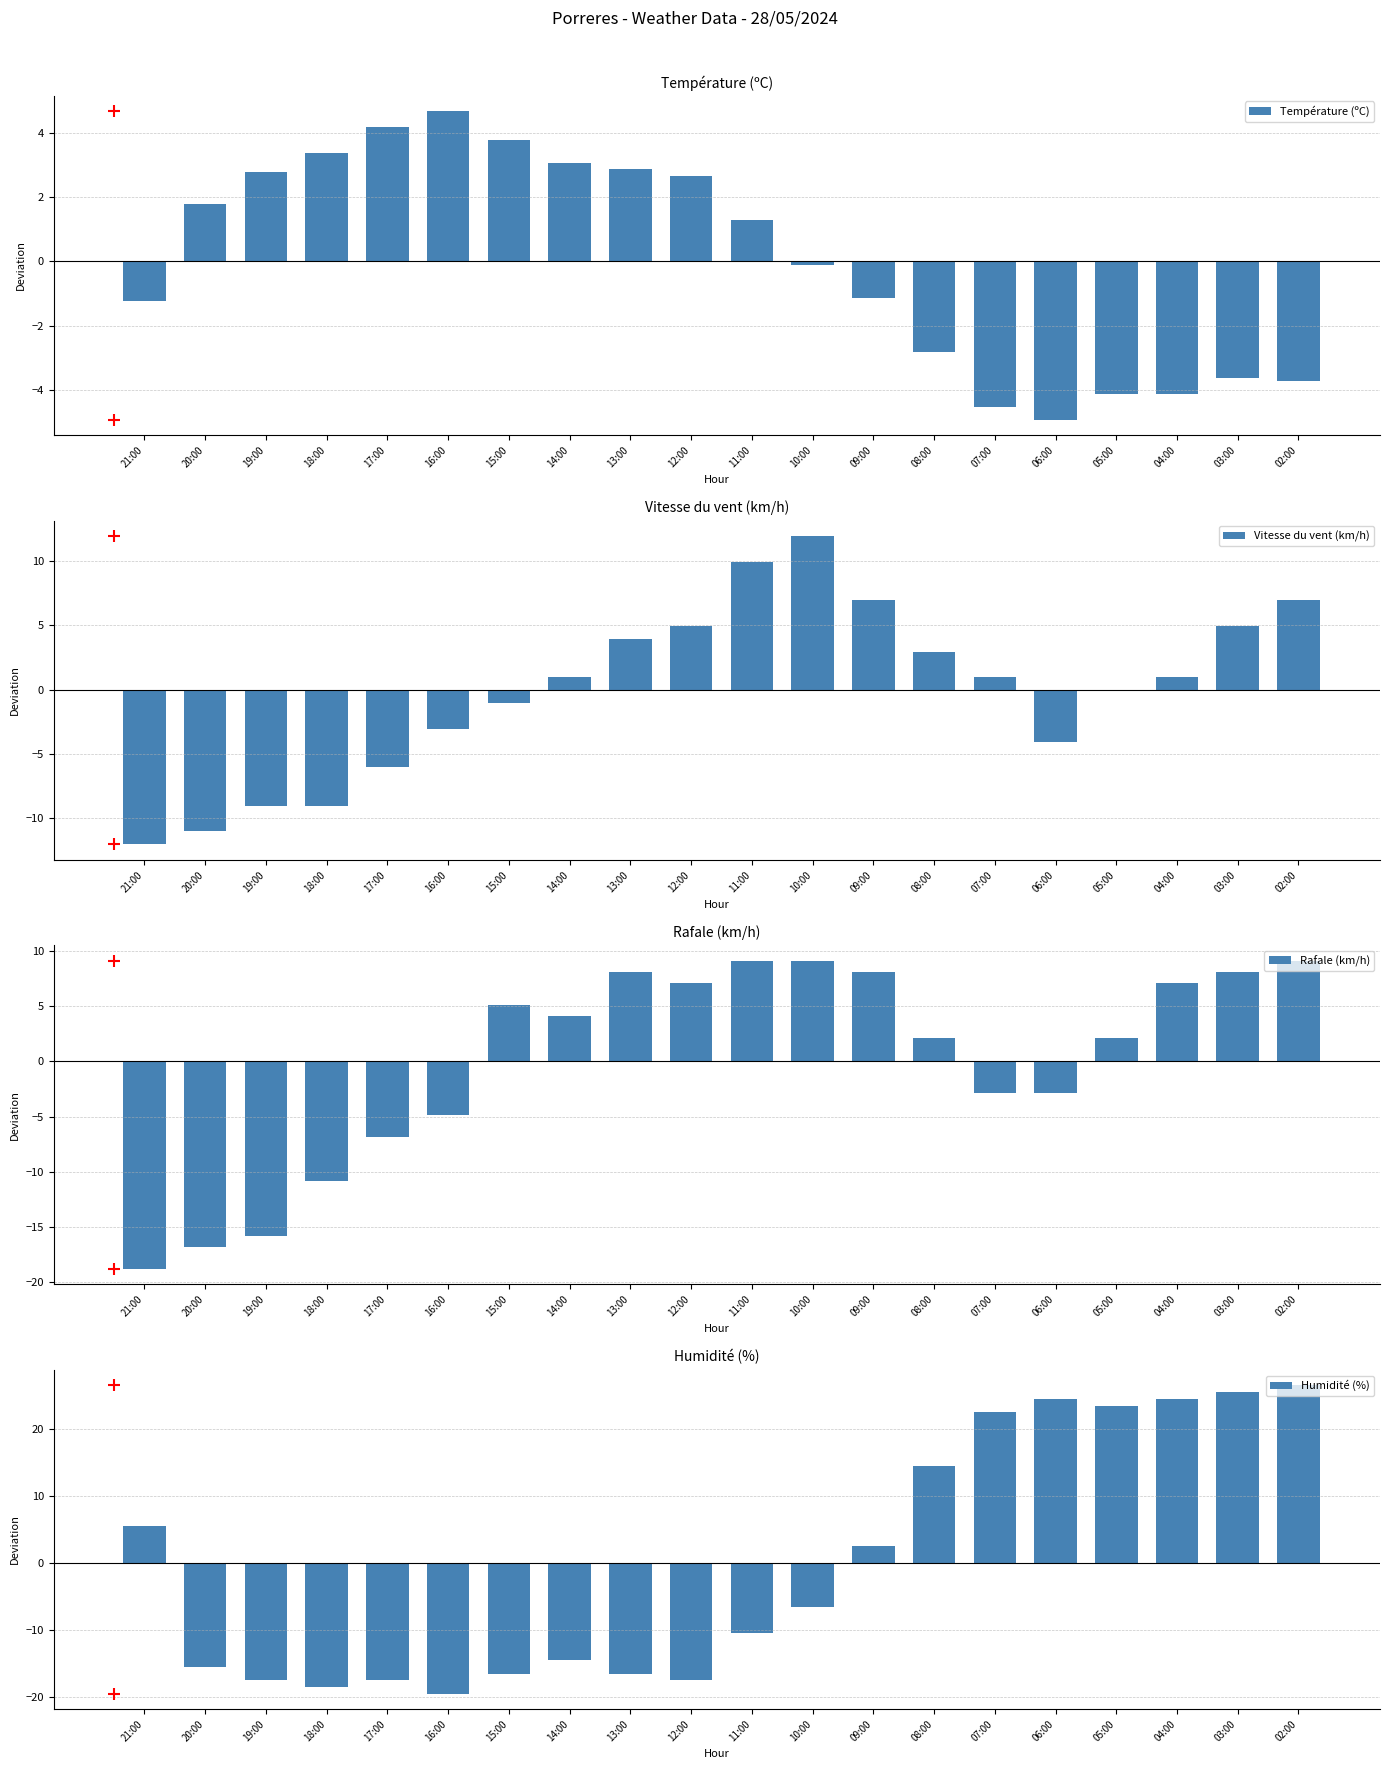

Reading left to right, list all the values displayed in this chart.

Température (ºC): 21:00=-1.2	20:00=1.8	19:00=2.8	18:00=3.4	17:00=4.2	16:00=4.7	15:00=3.8	14:00=3.1	13:00=2.9	12:00=2.7	11:00=1.3	10:00=-0.1	09:00=-1.1	08:00=-2.8	07:00=-4.5	06:00=-4.9	05:00=-4.1	04:00=-4.1	03:00=-3.6	02:00=-3.7
Vitesse du vent (km/h): 21:00=-12.1	20:00=-11.1	19:00=-9.1	18:00=-9.1	17:00=-6.1	16:00=-3.1	15:00=-1.1	14:00=0.9	13:00=3.9	12:00=4.9	11:00=9.9	10:00=11.9	09:00=6.9	08:00=2.9	07:00=0.9	06:00=-4.1	05:00=-0.1	04:00=0.9	03:00=4.9	02:00=6.9
Rafale (km/h): 21:00=-18.9	20:00=-16.9	19:00=-15.9	18:00=-10.9	17:00=-6.9	16:00=-4.9	15:00=5.1	14:00=4.1	13:00=8.1	12:00=7.1	11:00=9.1	10:00=9.1	09:00=8.1	08:00=2.1	07:00=-2.9	06:00=-2.9	05:00=2.1	04:00=7.1	03:00=8.1	02:00=9.1
Humidité (%): 21:00=5.5	20:00=-15.5	19:00=-17.5	18:00=-18.5	17:00=-17.5	16:00=-19.5	15:00=-16.5	14:00=-14.5	13:00=-16.5	12:00=-17.5	11:00=-10.5	10:00=-6.5	09:00=2.5	08:00=14.5	07:00=22.5	06:00=24.5	05:00=23.5	04:00=24.5	03:00=25.5	02:00=26.5